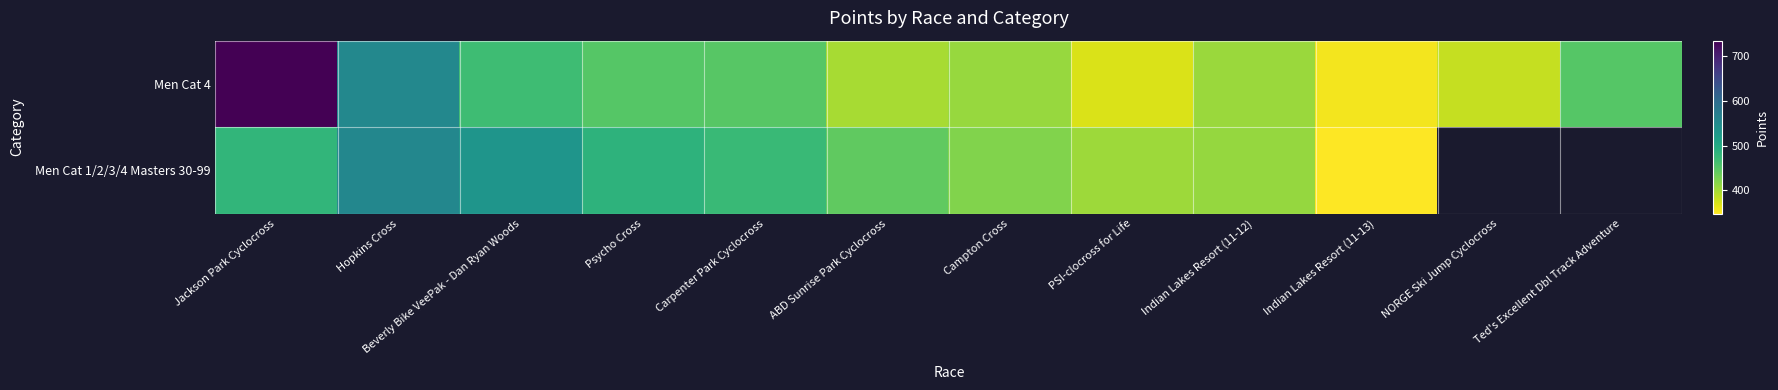

How many categories are shown in the chart?

12